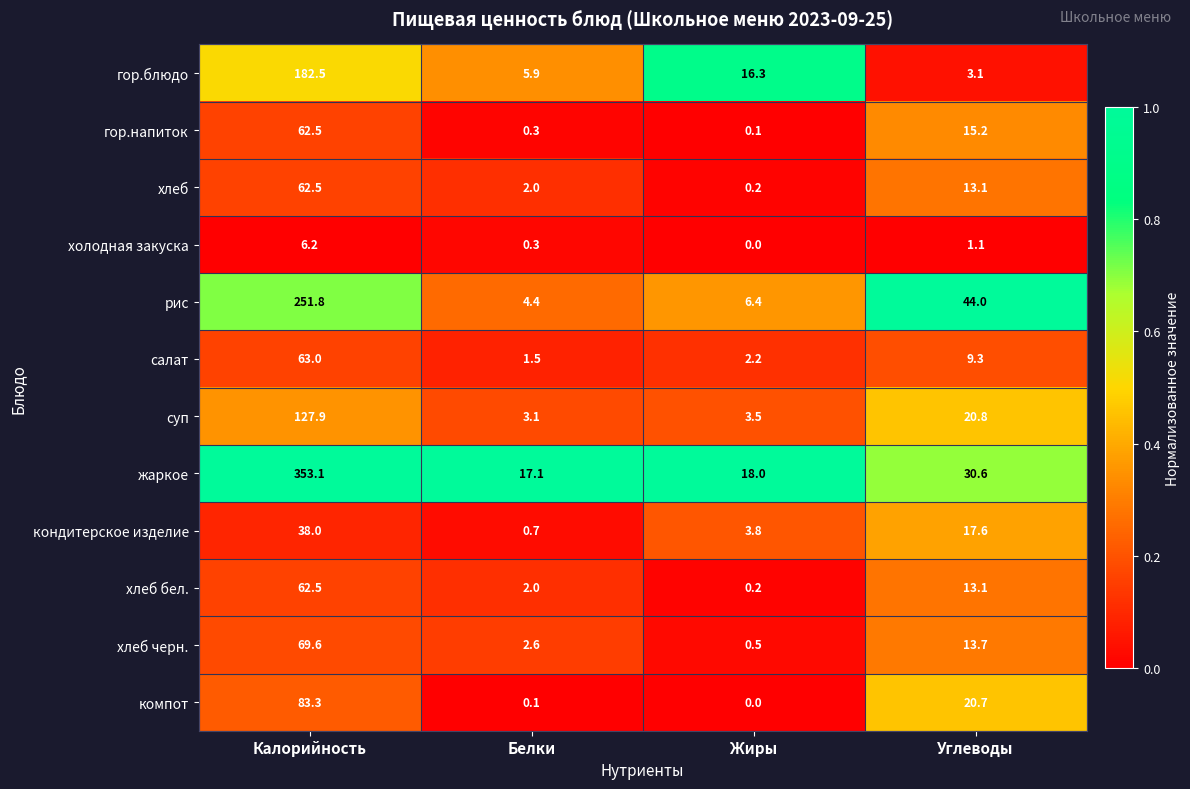

True or false: хлеб has a value of 13.1 at Углеводы.

True